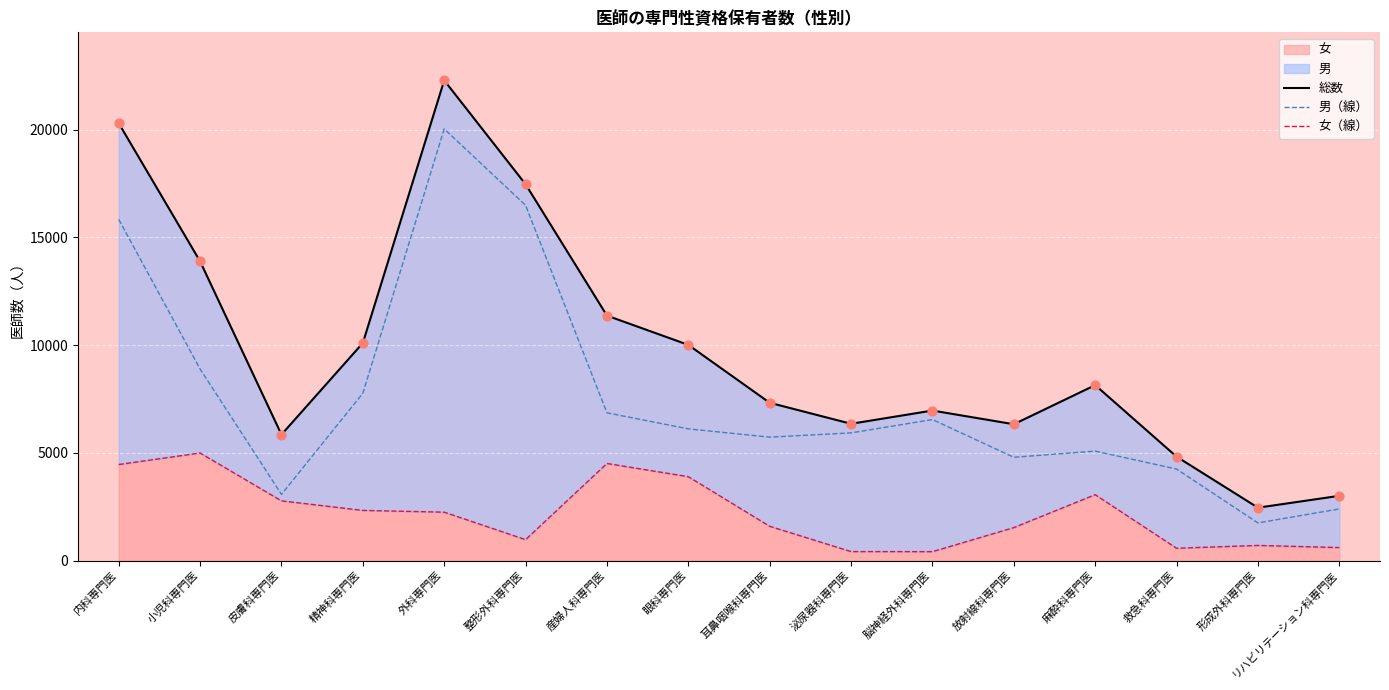

Is the value of 女（線） at 産婦人科専門医 greater than the value of 総数 at 精神科専門医?

No